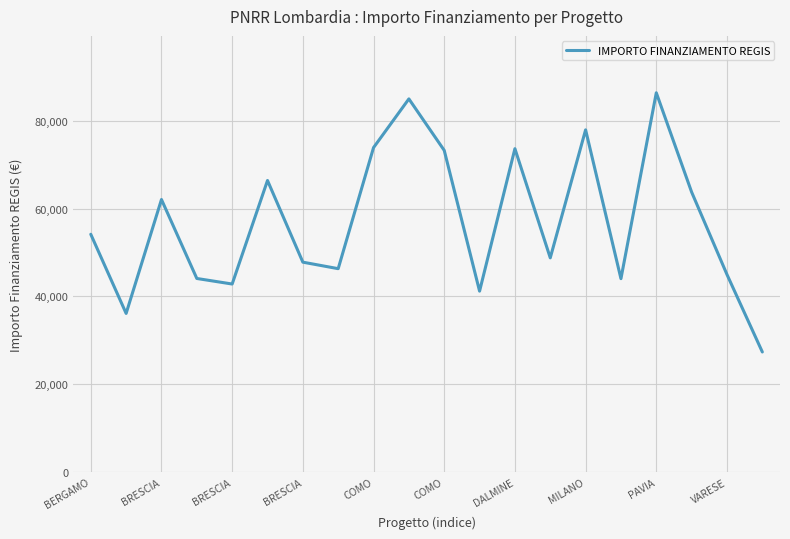

What is the smallest value displayed?

27342.9